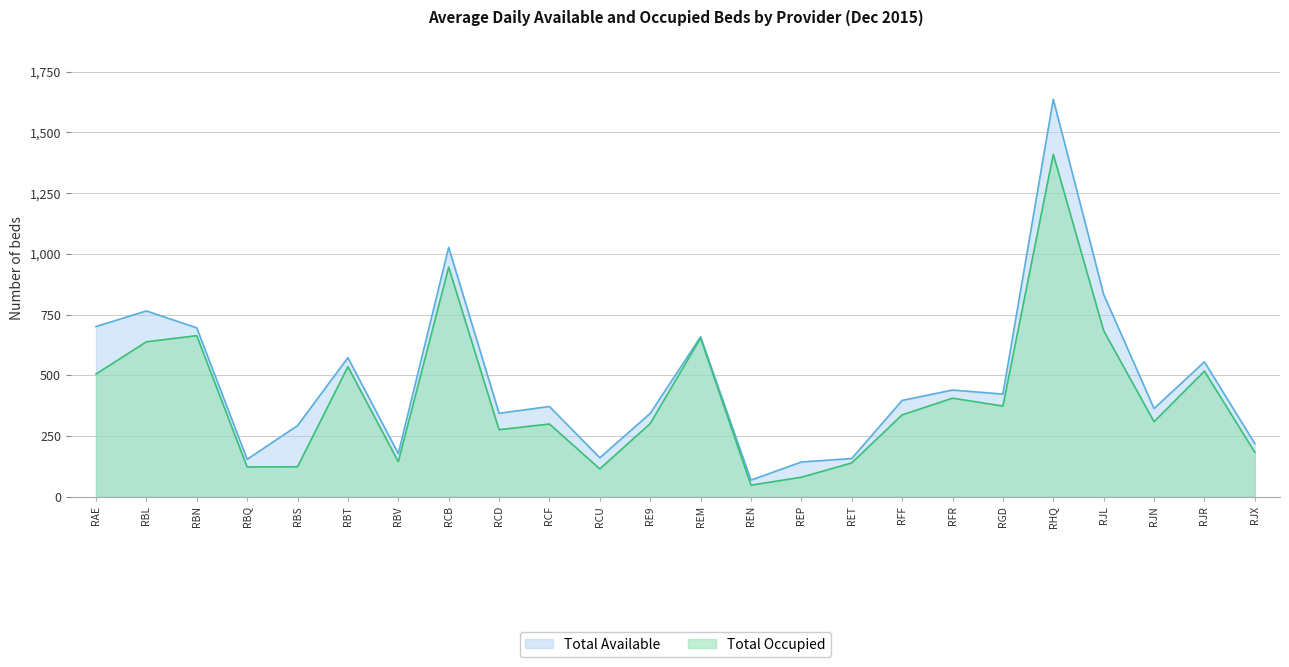

Between RFF and RE9, which is larger?

RFF